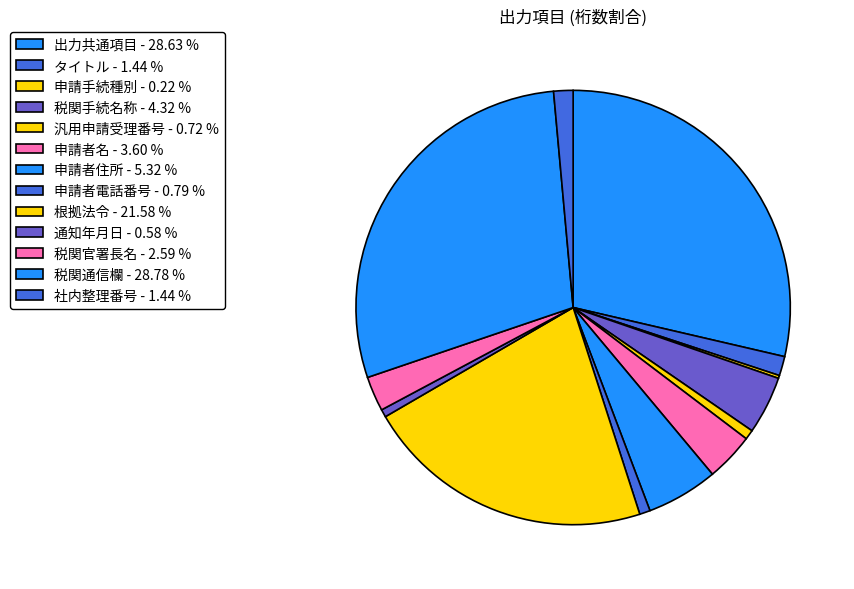

What is the ratio of the value at 根拠法令 to the value at 税関官署長名?

8.3